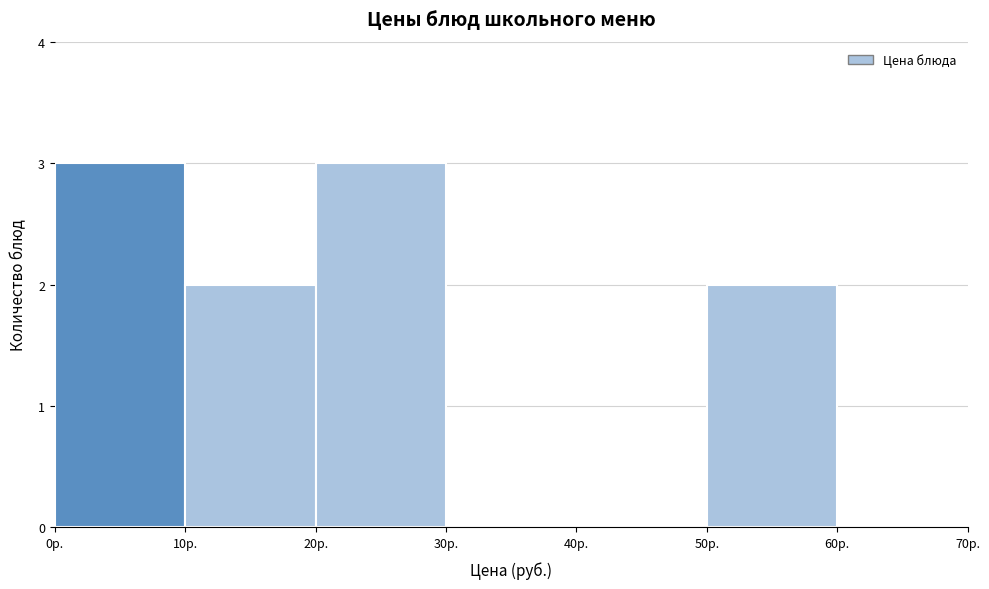

How tall is the bar that spans 0 to 10 on the x-axis? The values are not printed on the chart, so give them approximately, as read against the axis.

3